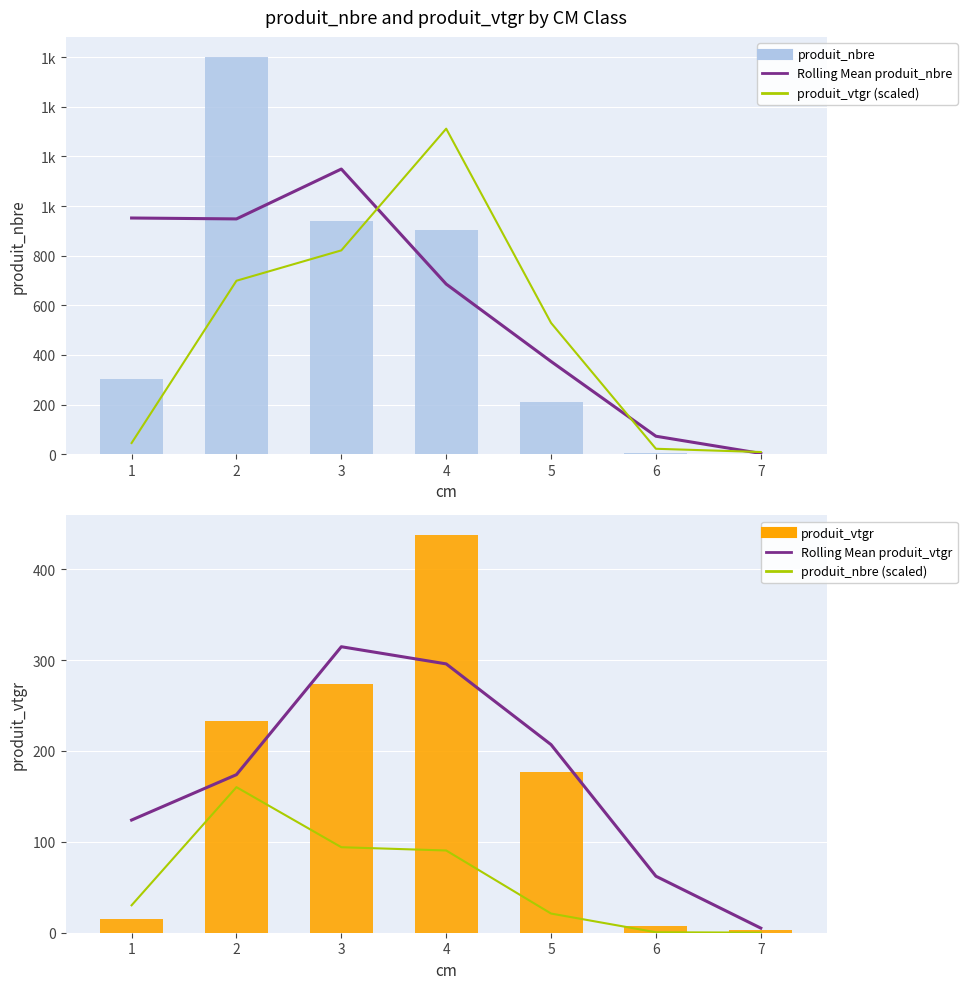

How many groups of bars are there?

7